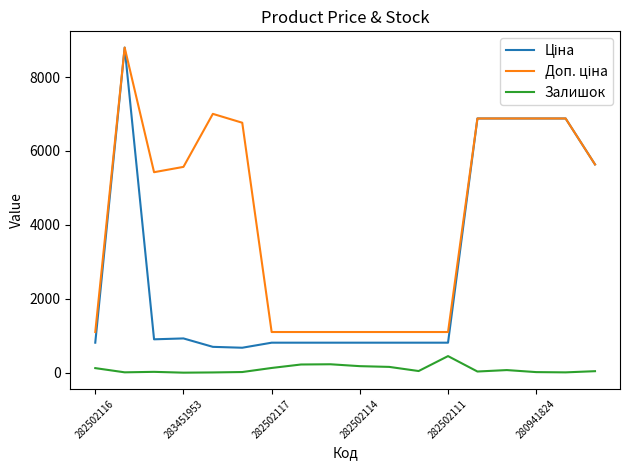

What is the greatest value displayed?

8797.6